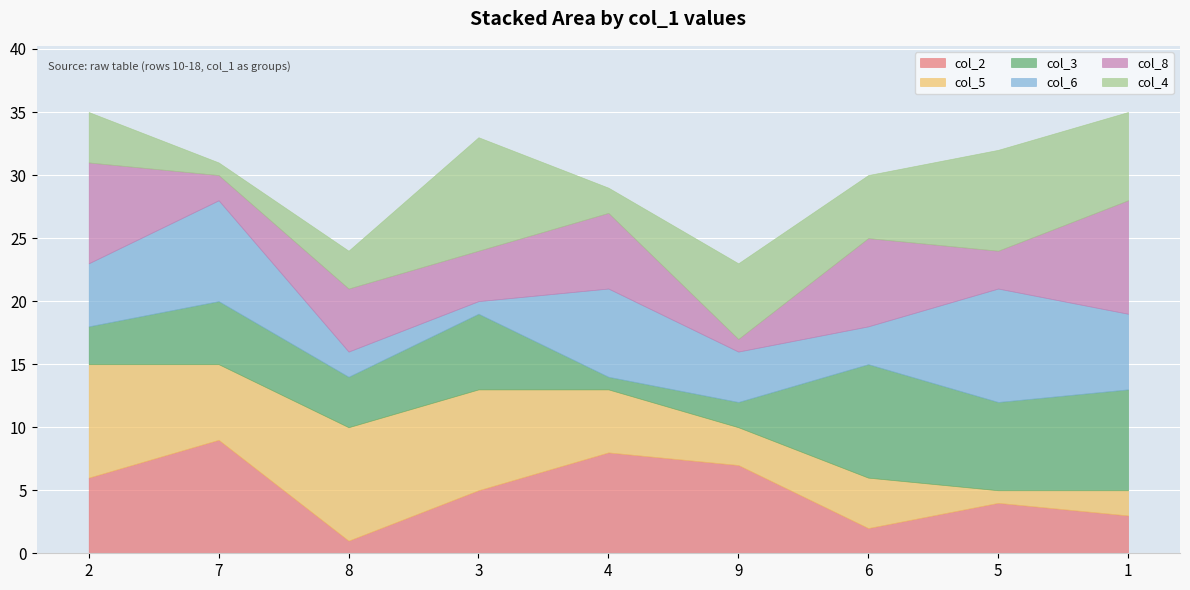

Which series has the widest spread of values?

col_2